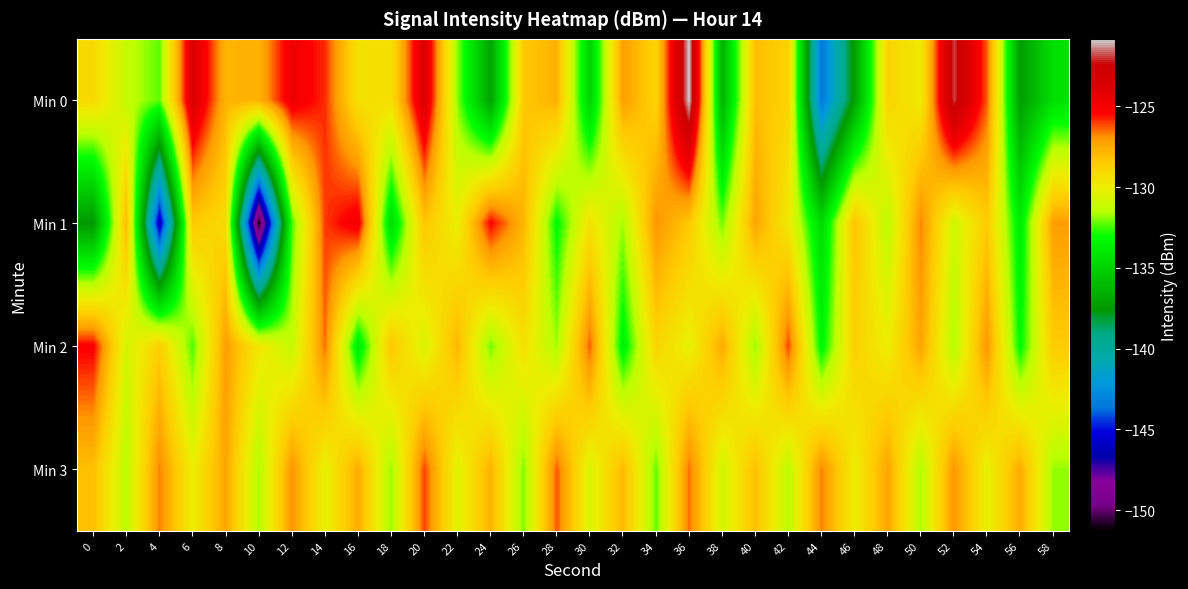

Reading left to right, transcribe all the data shown in this chart.

Min 0: 0=-129.1	2=-131.2	4=-132.3	6=-123.7	8=-127.8	10=-127.7	12=-124.8	14=-125.9	16=-129.4	18=-129.3	20=-123.8	22=-131.9	24=-137.0	26=-128.4	28=-127.6	30=-134.9	32=-127.1	34=-128.8	36=-120.8	38=-136.4	40=-128.0	42=-128.8	44=-143.6	46=-137.1	48=-128.9	50=-129.8	52=-121.9	54=-126.3	56=-137.4	58=-134.4
Min 1: 0=-137.5	2=-127.9	4=-146.3	6=-128.4	8=-129.1	10=-151.3	12=-132.5	14=-126.0	16=-124.9	18=-134.6	20=-128.3	22=-130.1	24=-125.4	26=-127.8	28=-133.2	30=-129.5	32=-131.7	34=-126.9	36=-128.4	38=-132.1	40=-127.3	42=-129.8	44=-134.6	46=-128.2	48=-131.4	50=-126.7	52=-130.9	54=-128.5	56=-133.8	58=-127.1
Min 2: 0=-125.3	2=-130.8	4=-128.6	6=-132.4	8=-127.1	10=-129.7	12=-131.2	14=-126.5	16=-133.9	18=-128.3	20=-130.6	22=-127.8	24=-132.1	26=-129.4	28=-131.7	30=-126.3	32=-133.6	34=-128.9	36=-130.2	38=-127.5	40=-131.8	42=-126.1	44=-133.4	46=-128.7	48=-130.0	50=-127.3	52=-131.6	54=-126.9	56=-133.2	58=-128.5
Min 3: 0=-128.1	2=-131.4	4=-126.7	6=-130.0	8=-127.3	10=-131.6	12=-126.9	14=-130.2	16=-127.5	18=-131.8	20=-126.1	22=-130.4	24=-127.7	26=-132.0	28=-126.3	30=-130.6	32=-127.9	34=-132.2	36=-126.5	38=-130.8	40=-128.1	42=-131.4	44=-126.7	46=-130.0	48=-127.3	50=-131.6	52=-126.9	54=-130.2	56=-127.5	58=-131.8